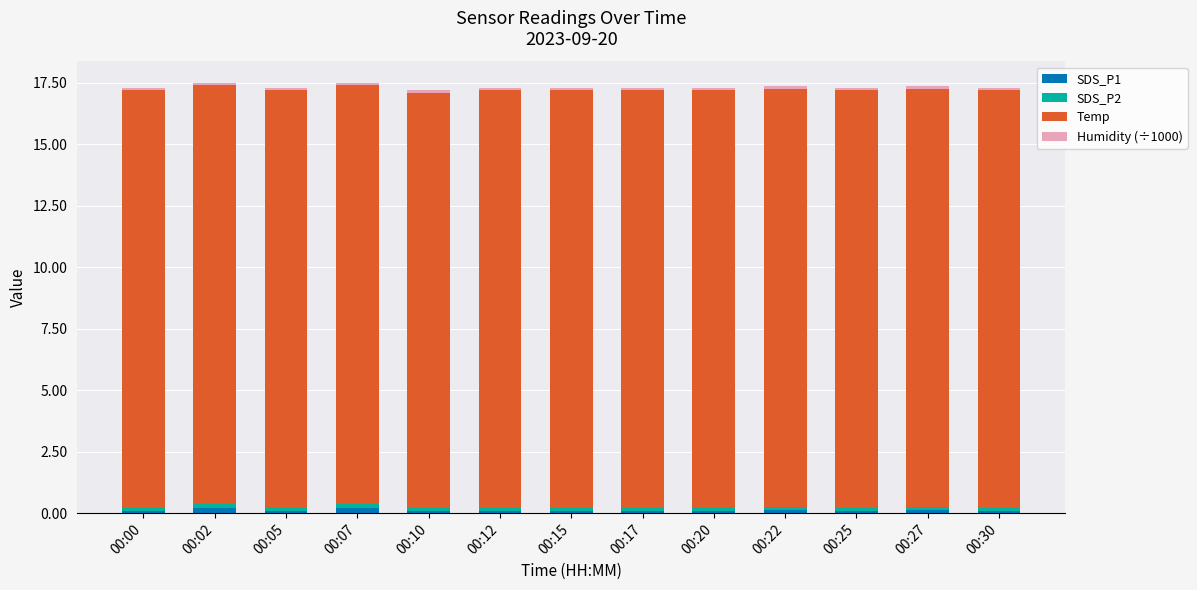

Are the bars grouped side by side (vs. stacked)?

No